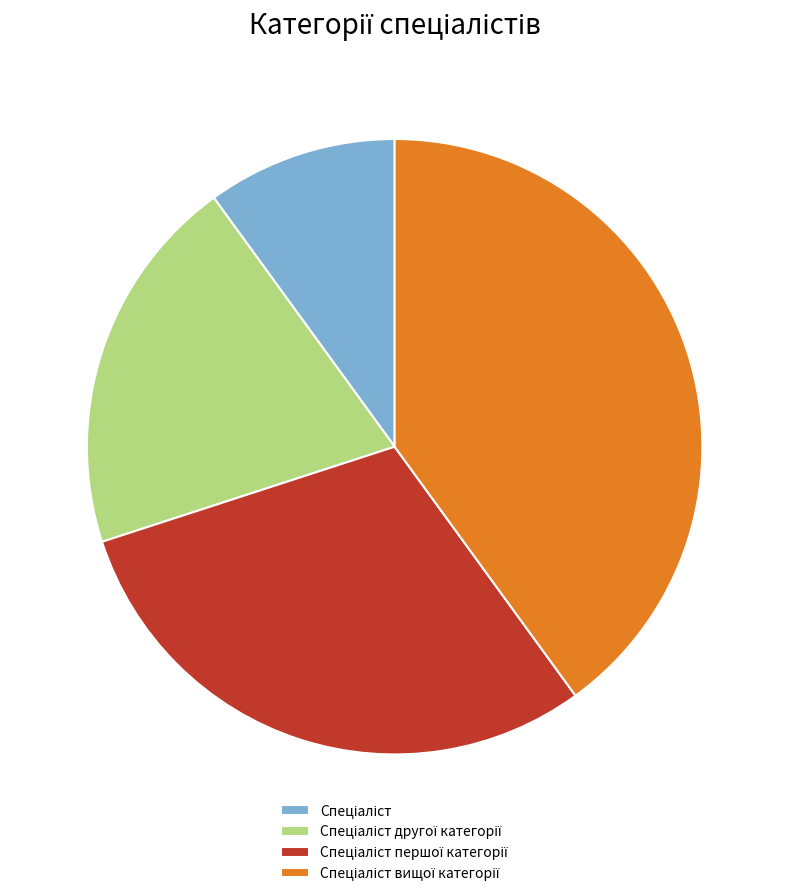

Is there a majority slice in this chart?

No